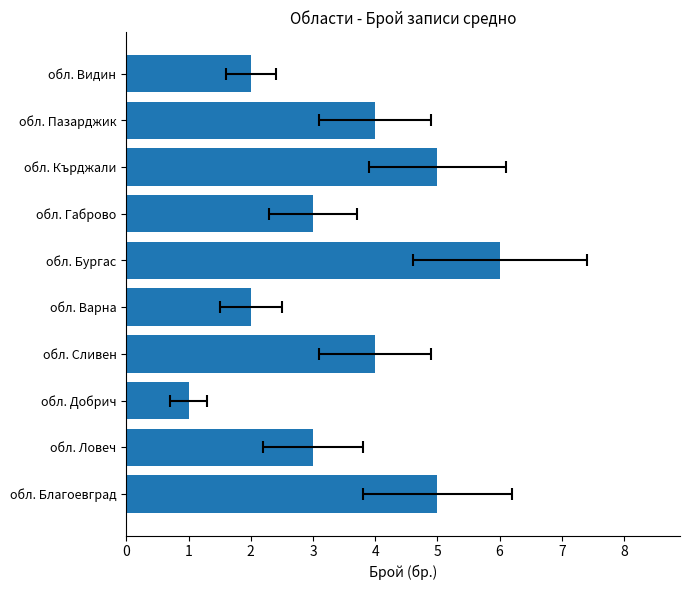

What is the sum of all values?

35